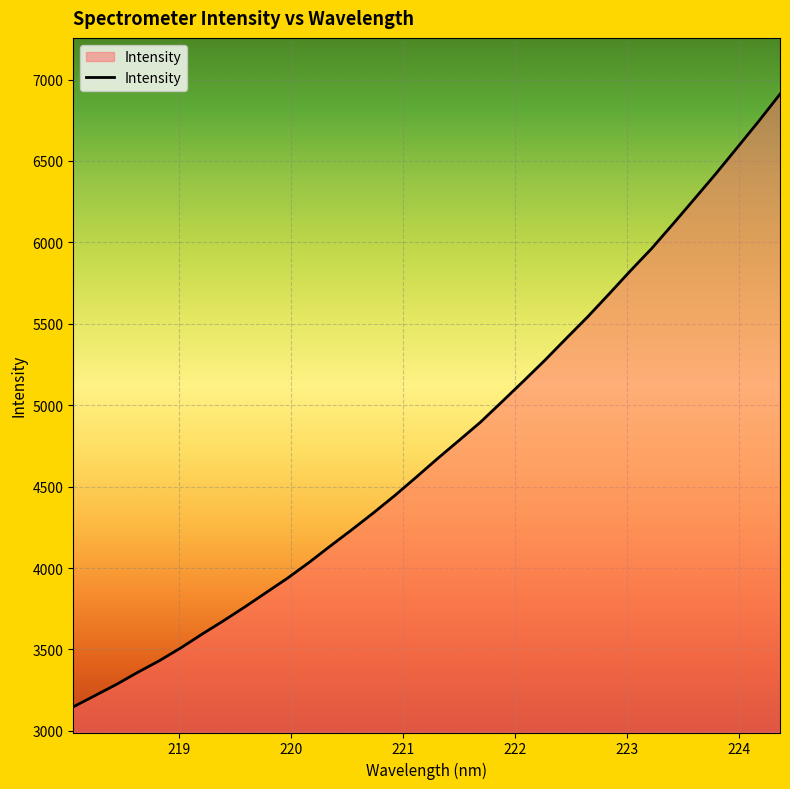

What is the greatest value displayed?

6910.5